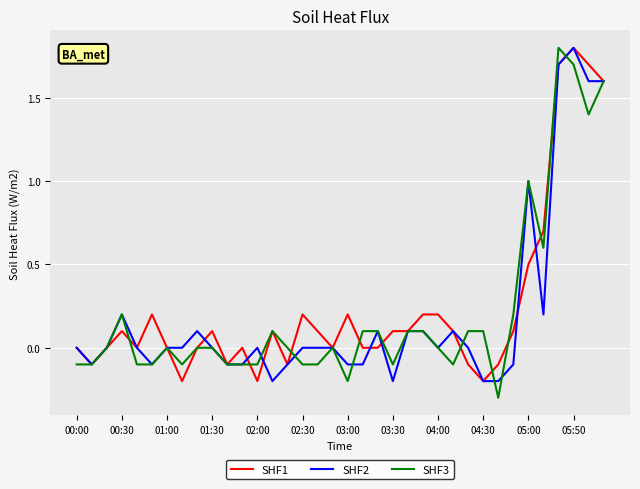

Which series has the widest spread of values?

SHF3